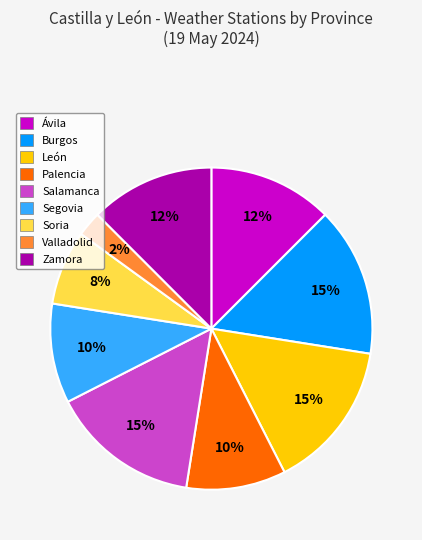

Is there any slice that represents more than half of the pie?

No